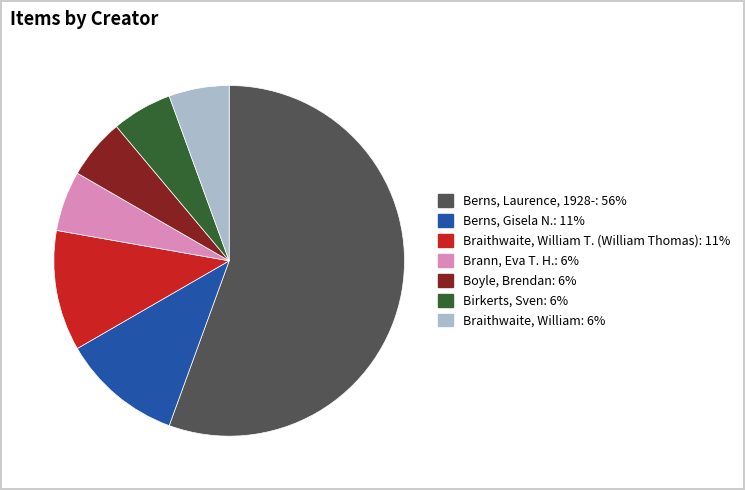

Is there any slice that represents more than half of the pie?

Yes